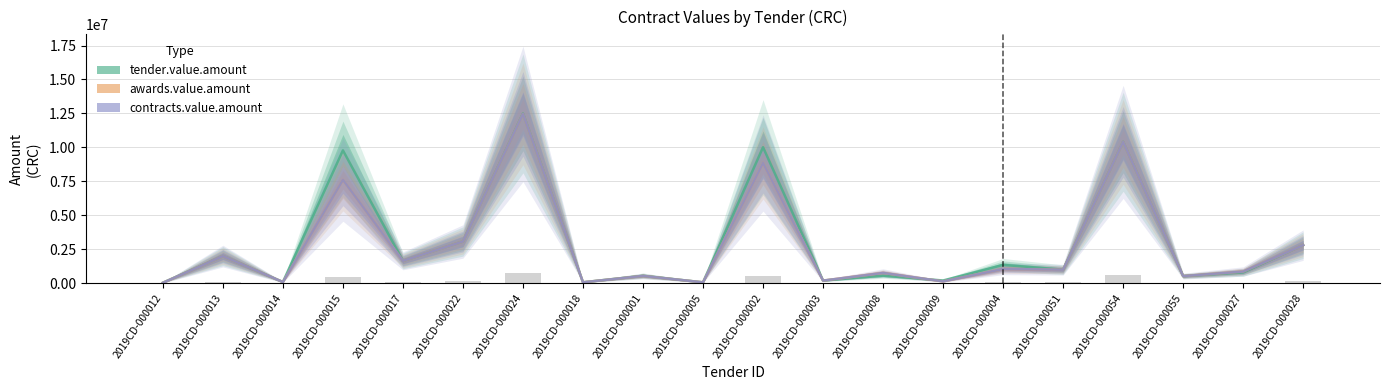

Where is tender.value.amount nearest to the value 6270500?

2019CD-000022